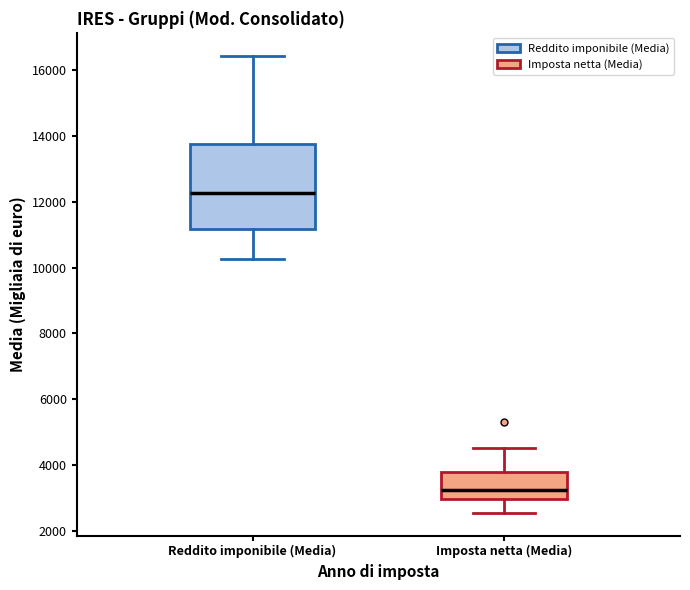

Which box's median line is the highest?

Reddito imponibile (Media)